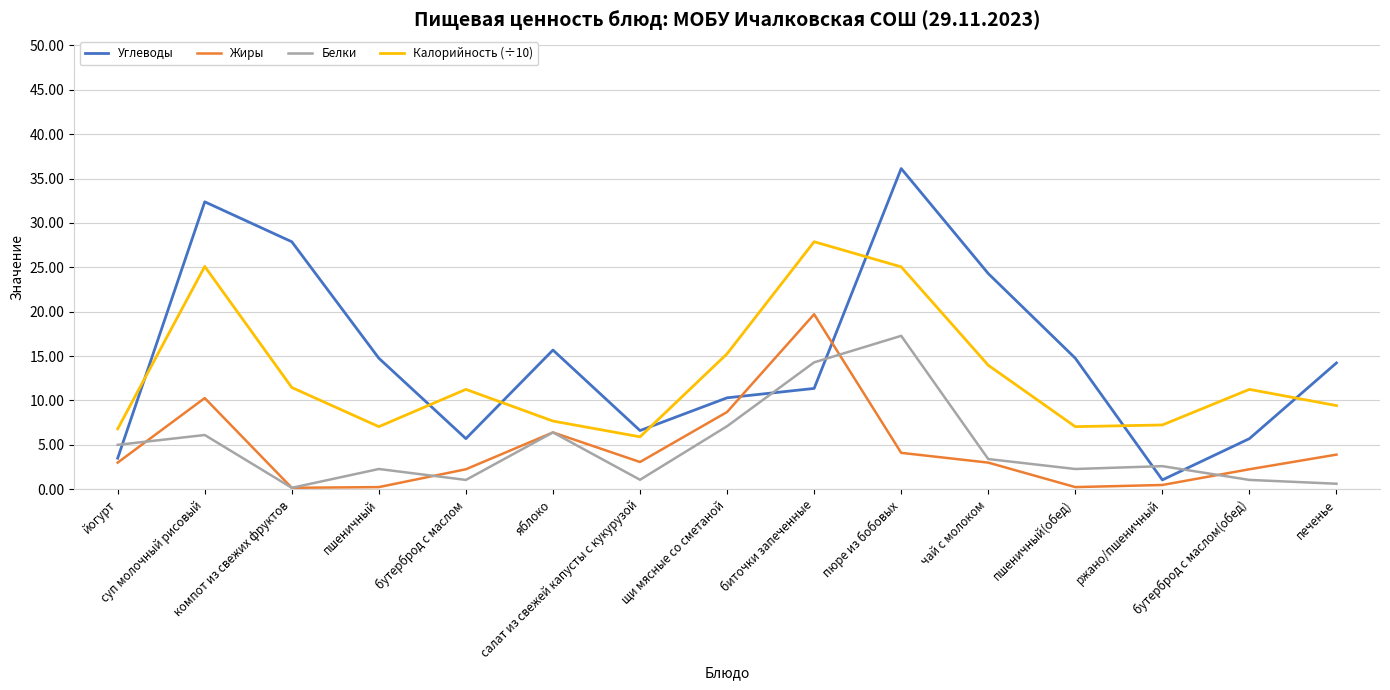

List the series in order of their peak value, highest first.

Углеводы, Калорийность (÷10), Жиры, Белки